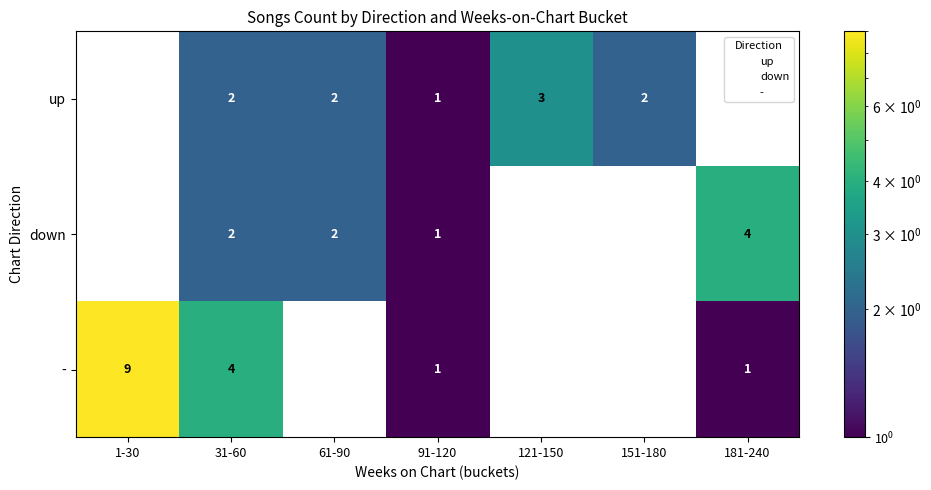

At which label does - first exceed 1?

1-30